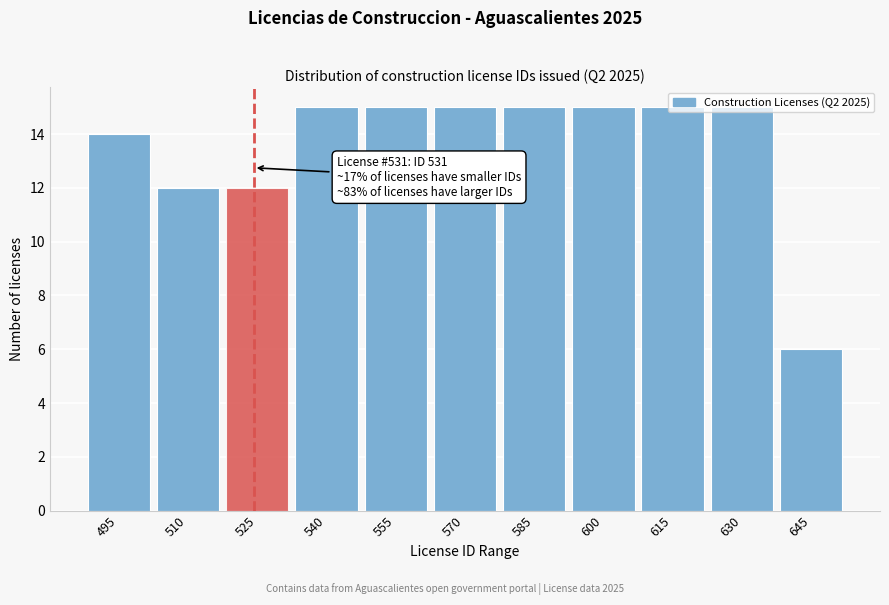

Is it true that the value at 600 is 15?

True